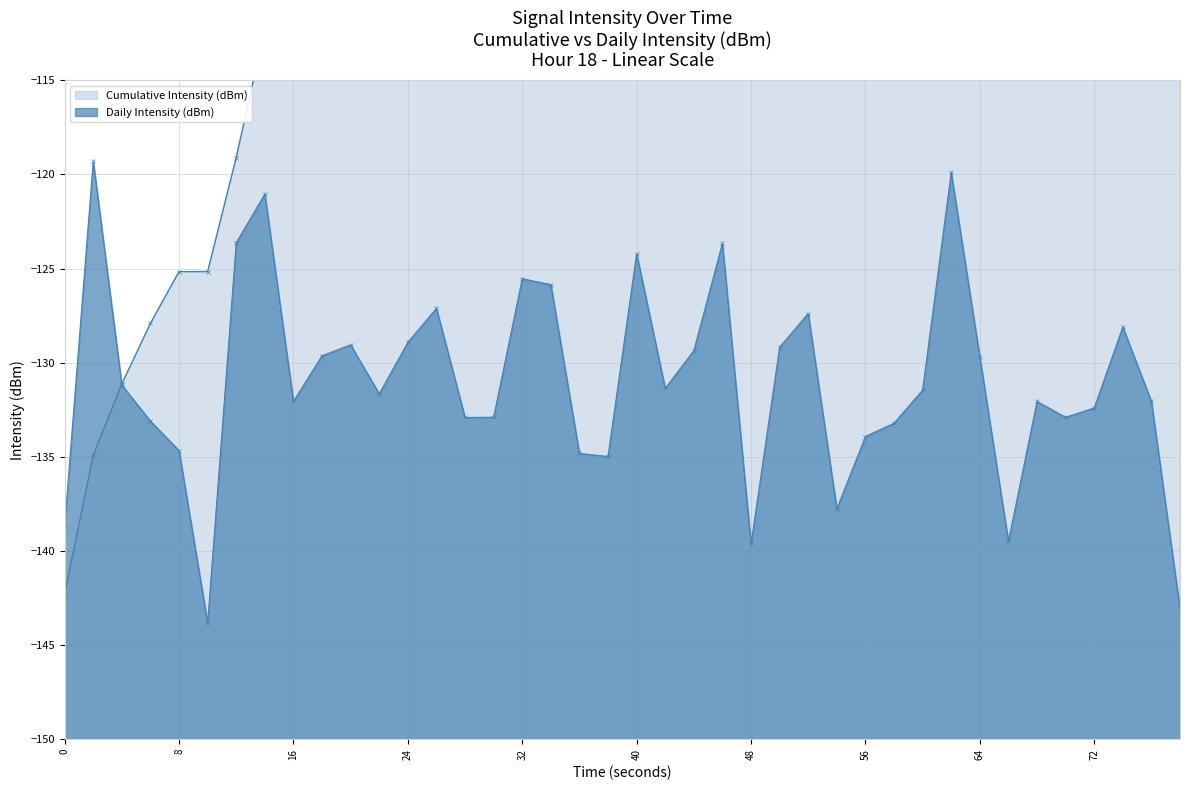

After their last crossing, which series has the higher values: Daily Intensity (dBm) or Cumulative Intensity (dBm)?

Cumulative Intensity (dBm)